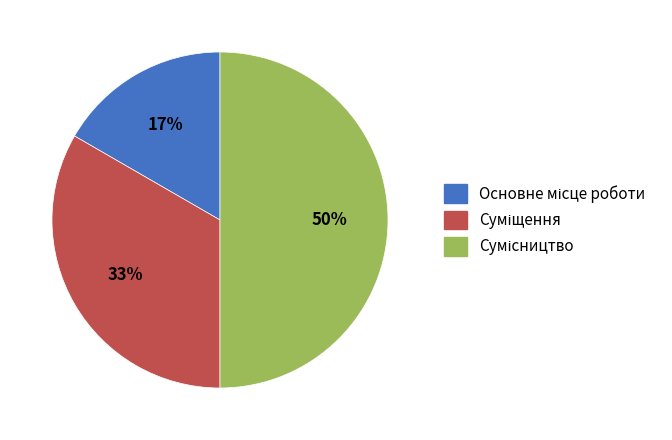

To the nearest percent, what is the difference between the largest and smallest slice percentages?

33%